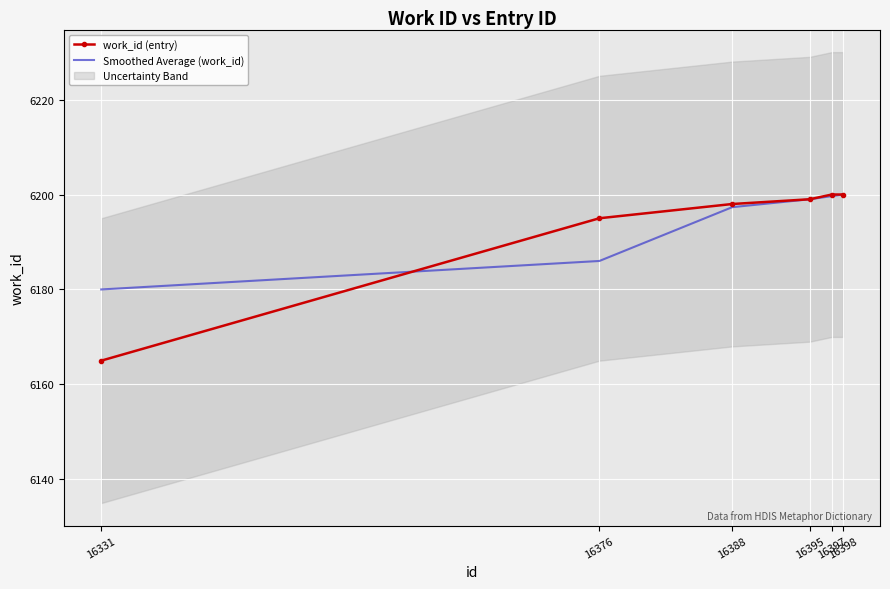

True or false: Smoothed Average (work_id) and work_id (entry) intersect in this chart.

True